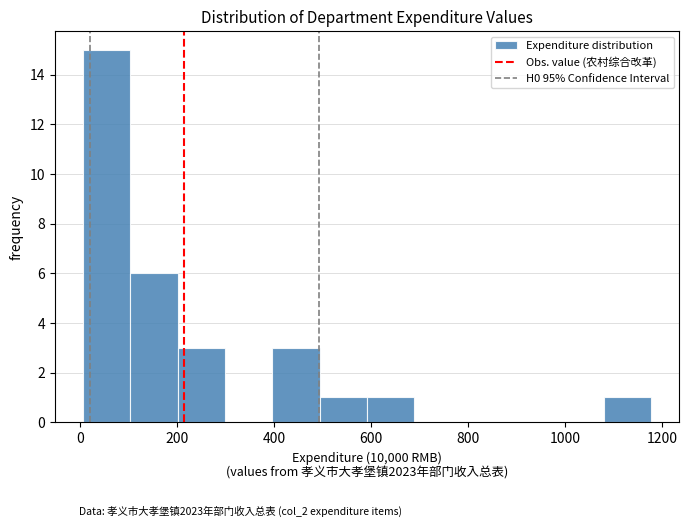

Reading left to right, list every bar in this chart as the range it spans on the x-axis followed by its height. Neither the bar edges nor the heights are printed on the chart, so give them approximately, as read against the axes.

0 to 100: 15
100 to 200: 6
200 to 300: 3
300 to 400: 0
400 to 500: 3
500 to 600: 1
600 to 680: 1
680 to 780: 0
780 to 880: 0
880 to 980: 0
980 to 1080: 0
1080 to 1180: 1